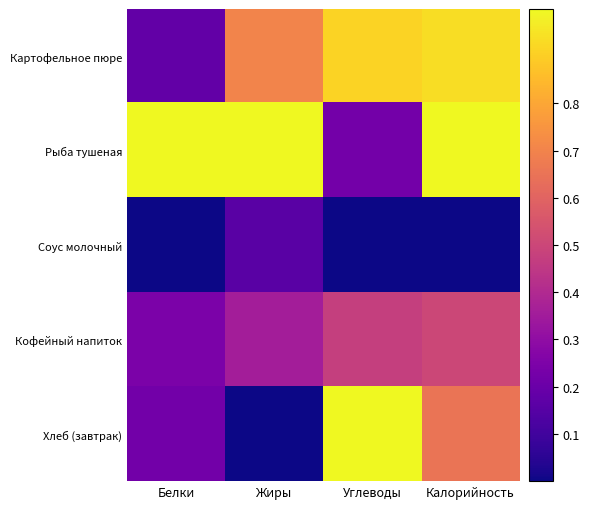

Reading left to right, extract all data points from this chart.

Картофельное пюре: Белки=0.2	Жиры=0.7	Углеводы=0.9	Калорийность=0.9
Рыба тушеная: Белки=1.0	Жиры=1.0	Углеводы=0.2	Калорийность=1.0
Соус молочный: Белки=0.0	Жиры=0.2	Углеводы=0.0	Калорийность=0.0
Кофейный напиток: Белки=0.2	Жиры=0.4	Углеводы=0.5	Калорийность=0.5
Хлеб (завтрак): Белки=0.2	Жиры=0.0	Углеводы=1.0	Калорийность=0.7